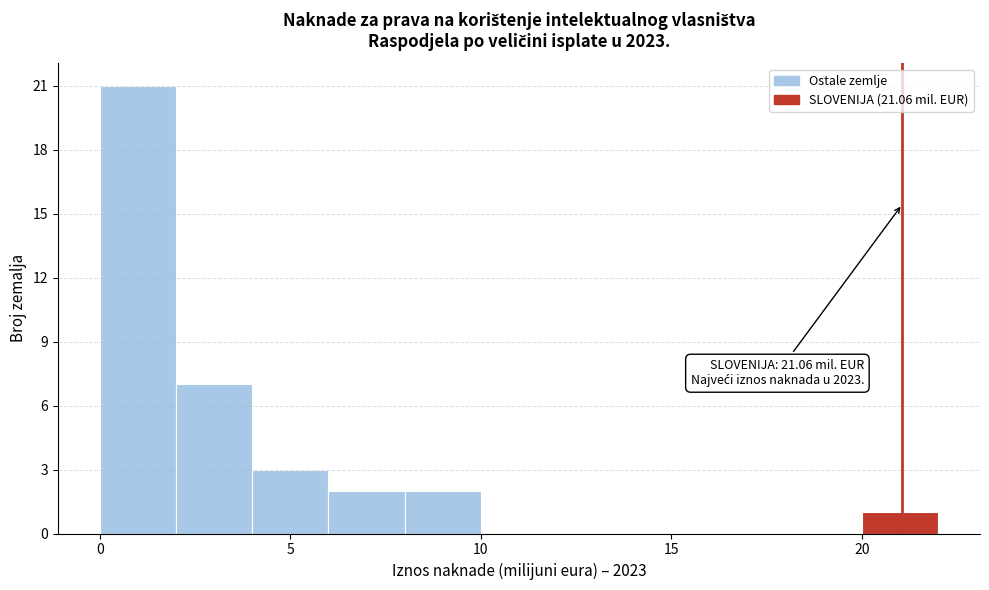

Which range on the x-axis has the tallest bar?

0 to 2